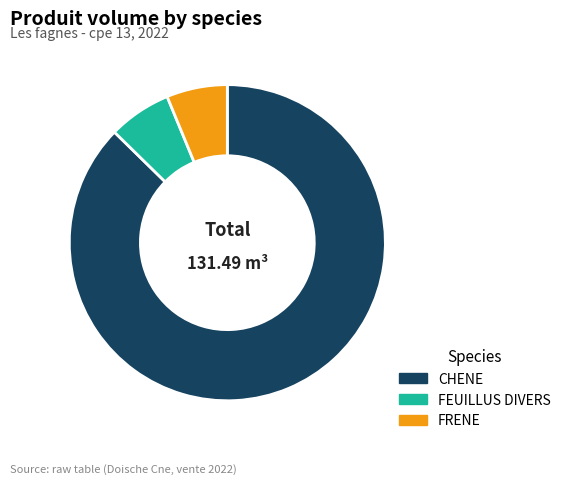

What is the largest slice in the pie chart?

CHENE